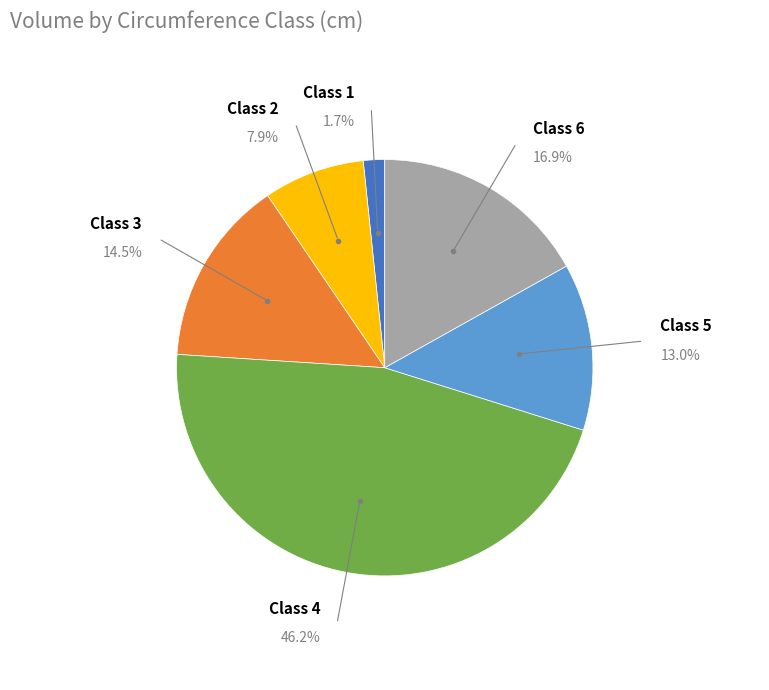

Which category has the smallest portion of the pie?

1